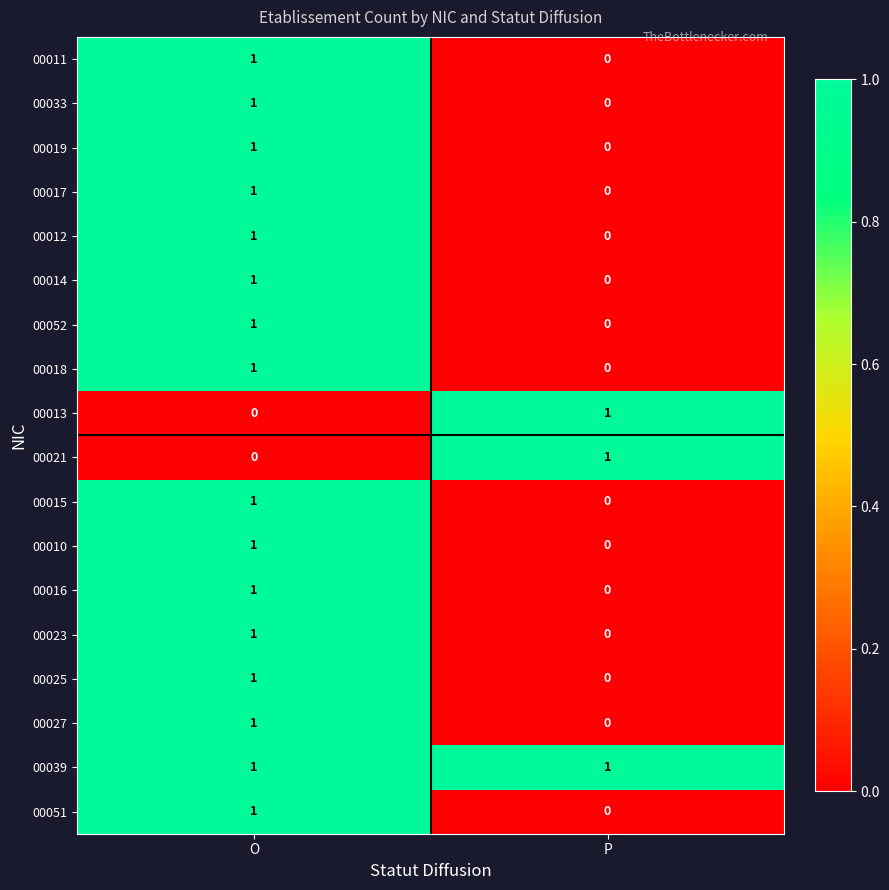

True or false: 00033 has a value of 1 at O.

True